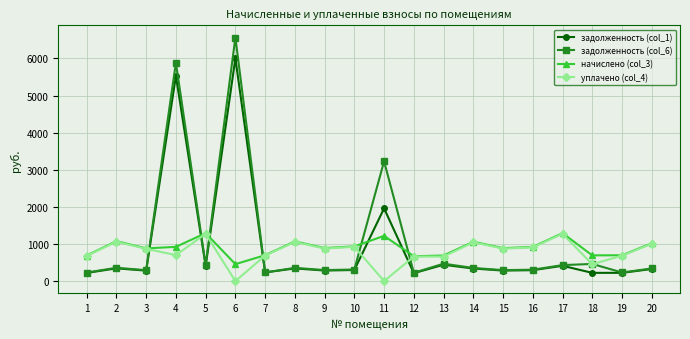

What is the maximum value for уплачено (col_4)?

1273.7